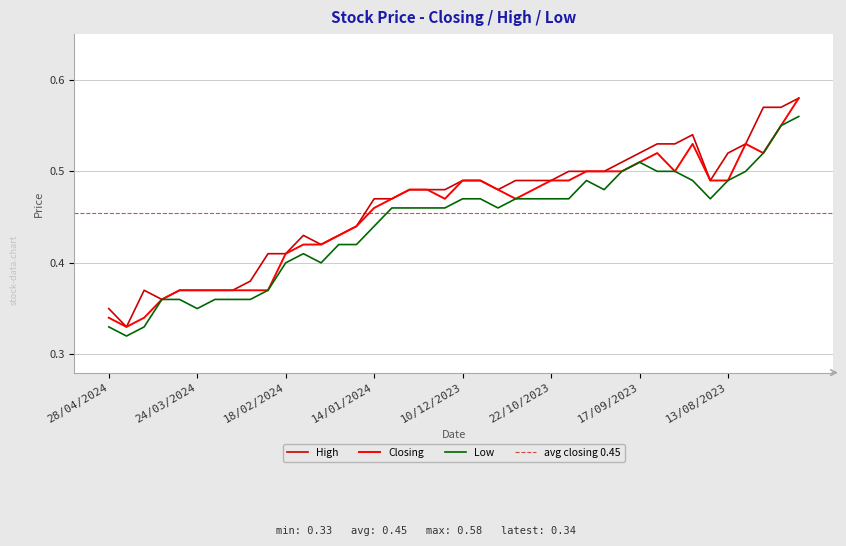

List the series in order of their overall mean, lowest first.

Low, Closing, High